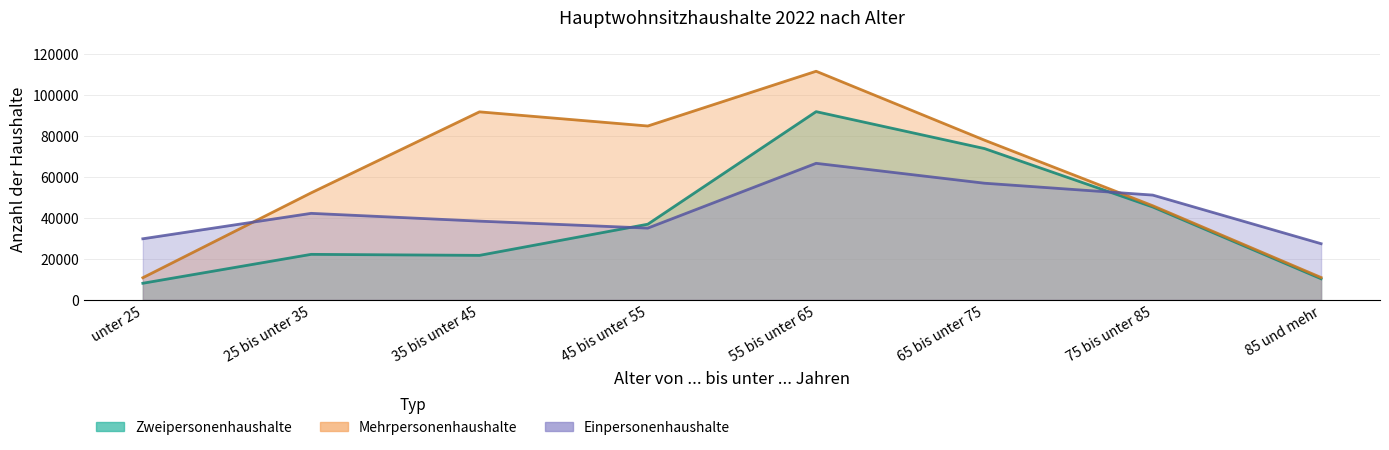

What is the difference between the Zweipersonenhaushalte values at 65 bis unter 75 and unter 25?

65700